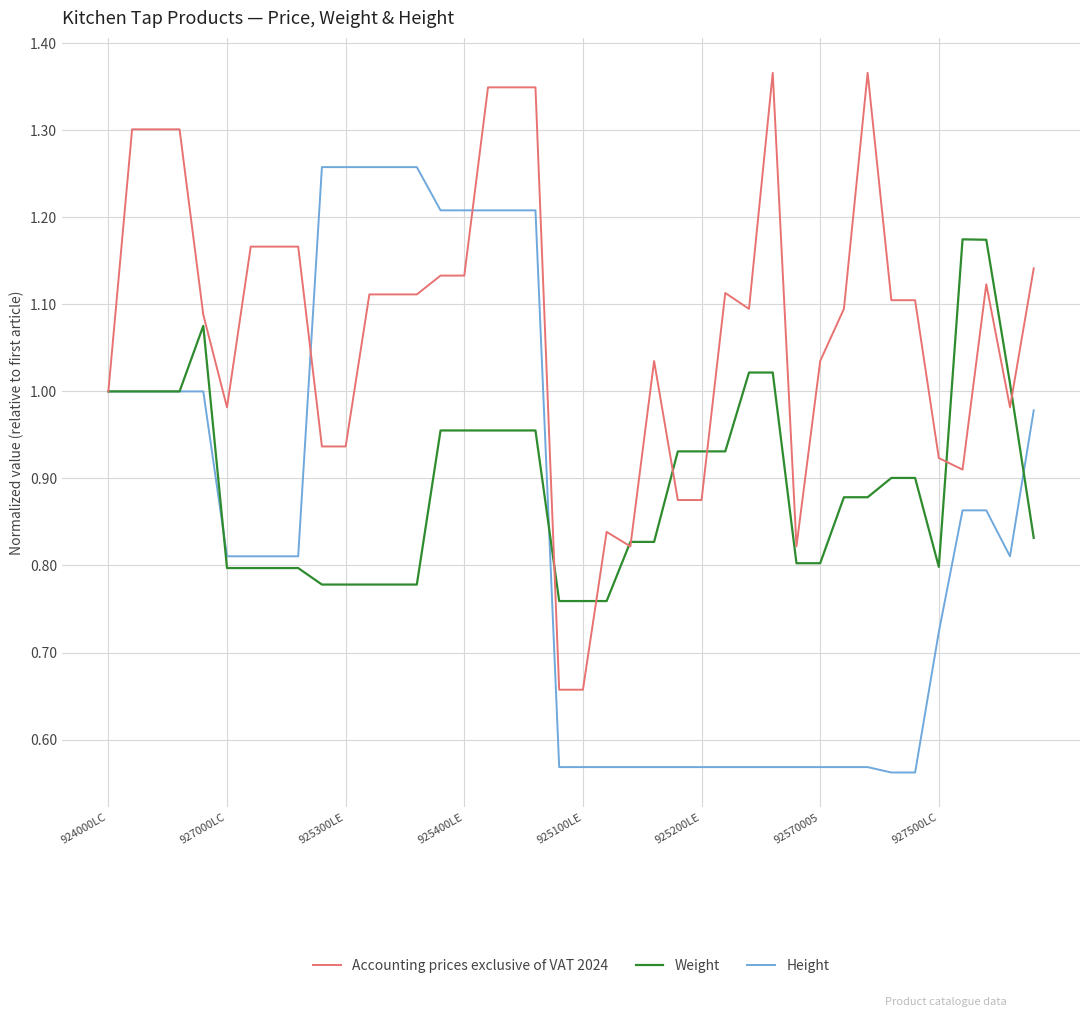

True or false: Height and Accounting prices exclusive of VAT 2024 intersect in this chart.

True